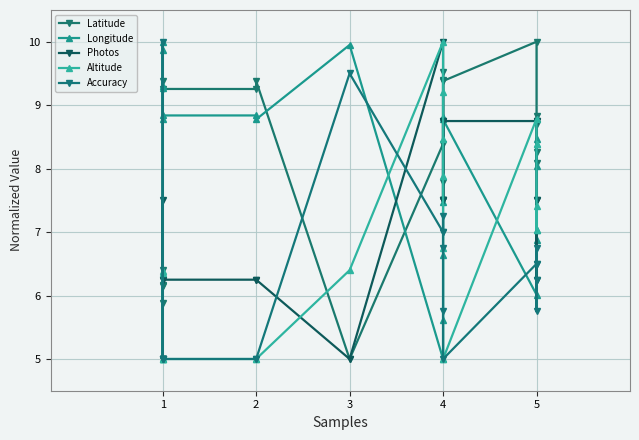

Where is the first local maximum for Latitude?

3